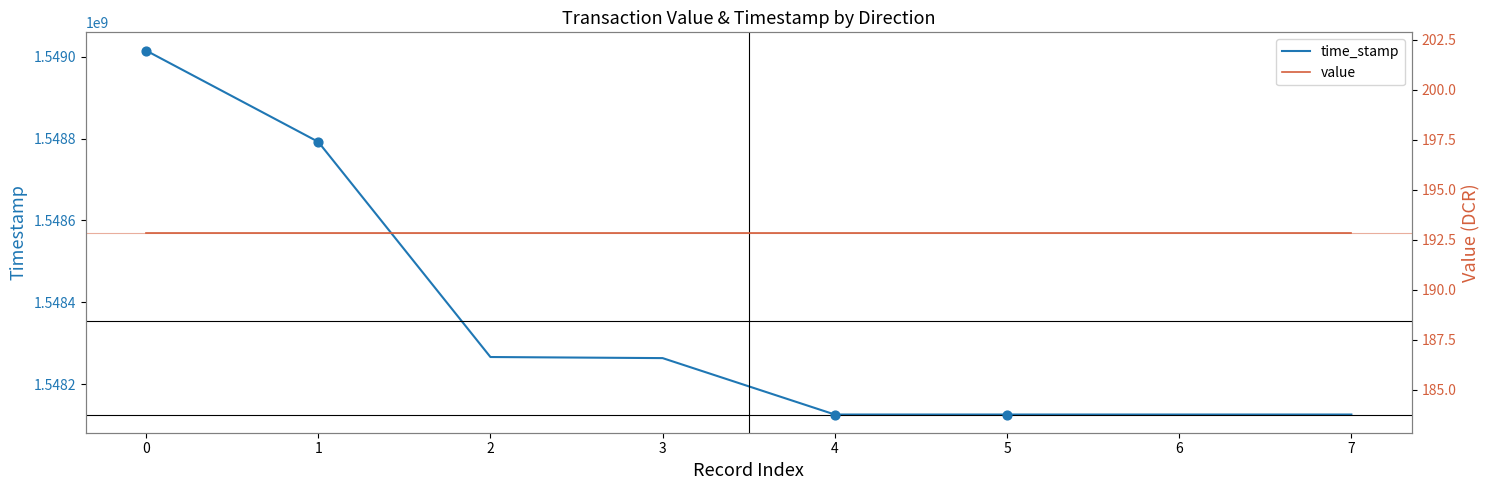

Which series has the largest total across all categories?

time_stamp